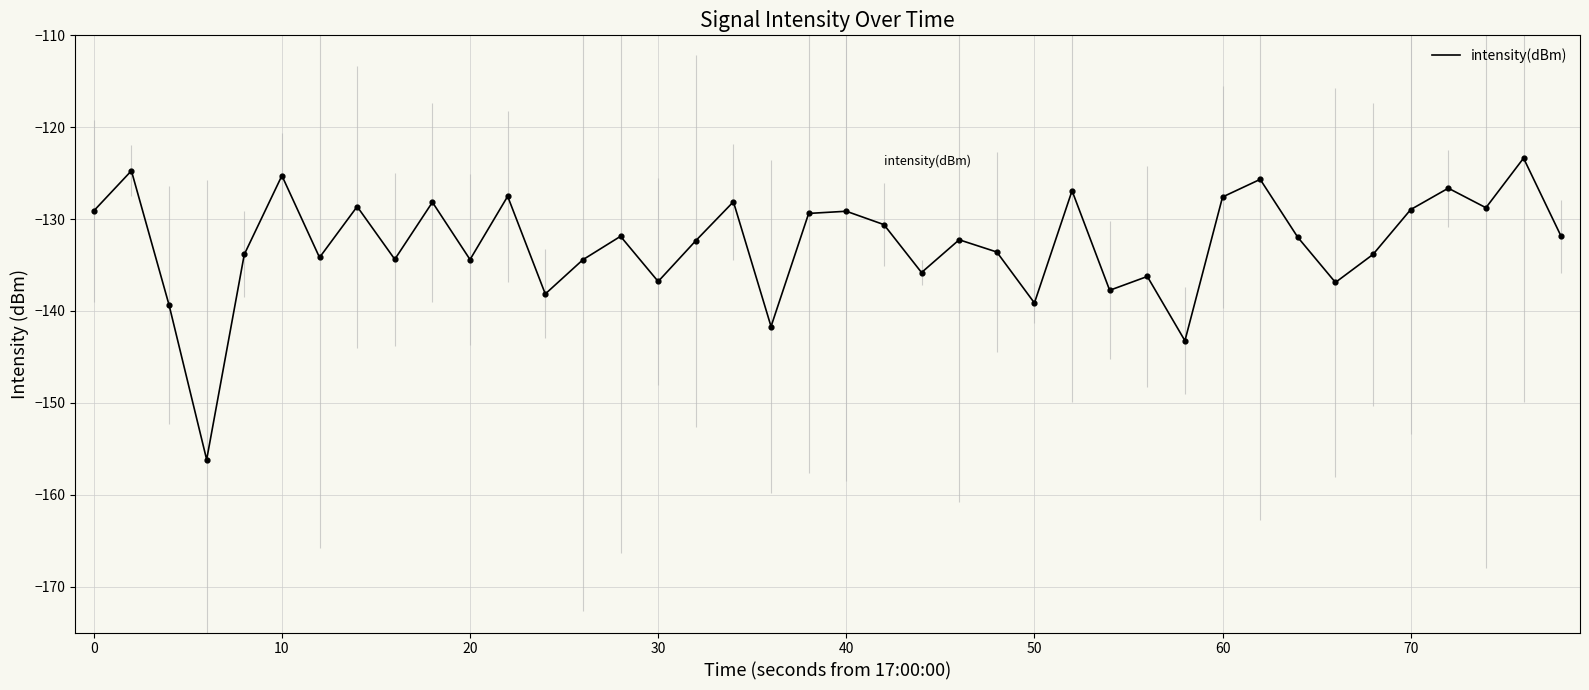

What is the smallest value displayed?

-156.2